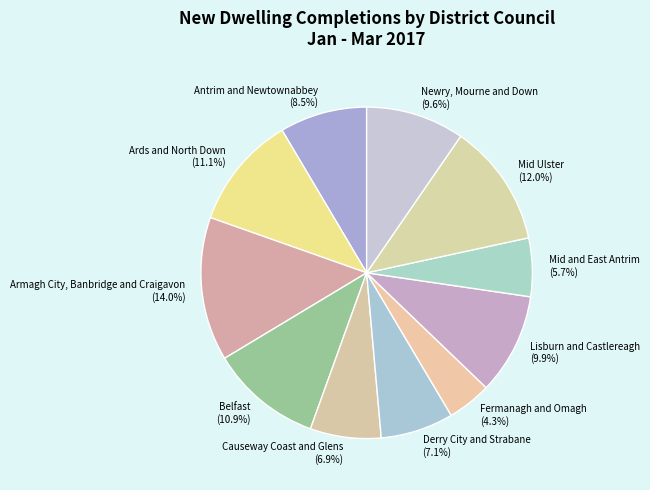

Which has a higher value, Lisburn and Castlereagh or Mid Ulster?

Mid Ulster